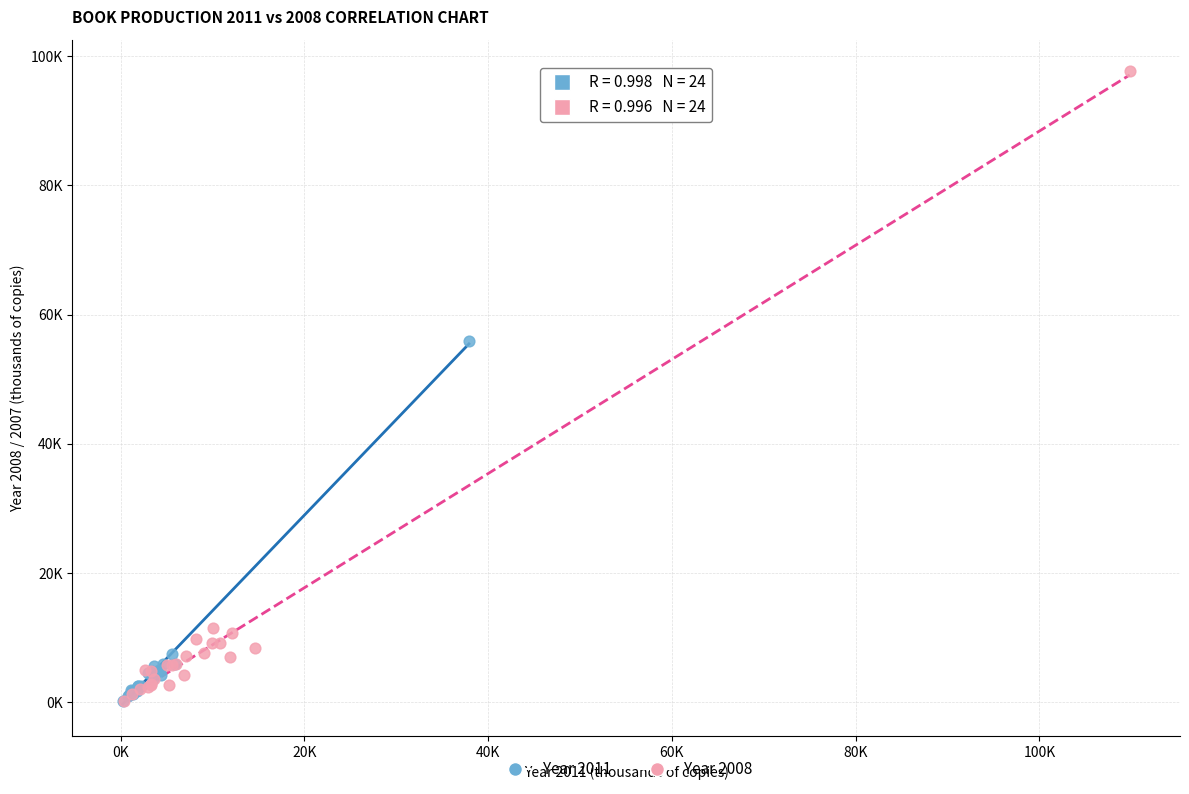

What are all the series names shown in the legend?

Year 2011, Year 2008